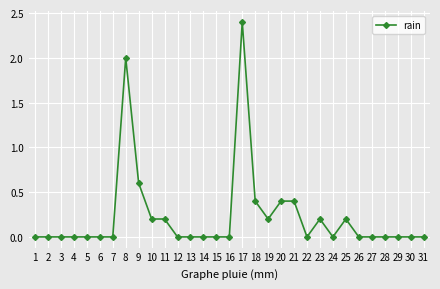

The value at 10 is 0.2. True or false?

True